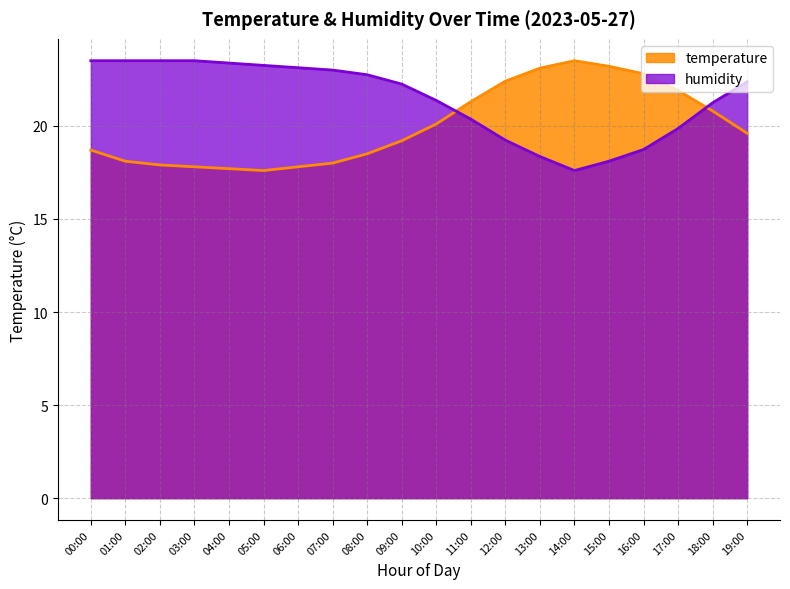

Count the number of data series in this chart.

2